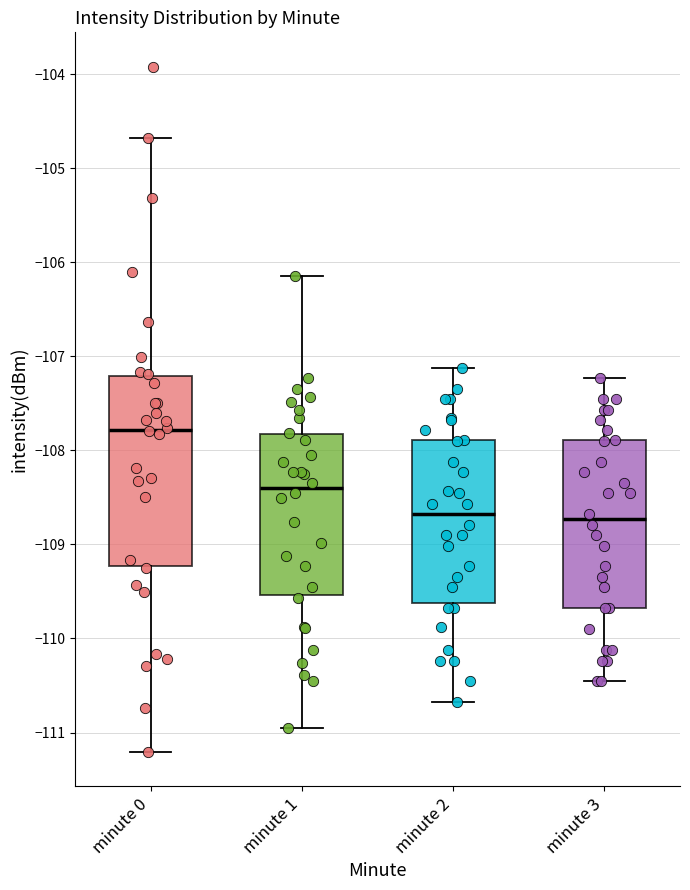

Which box has the highest median line?

minute 0